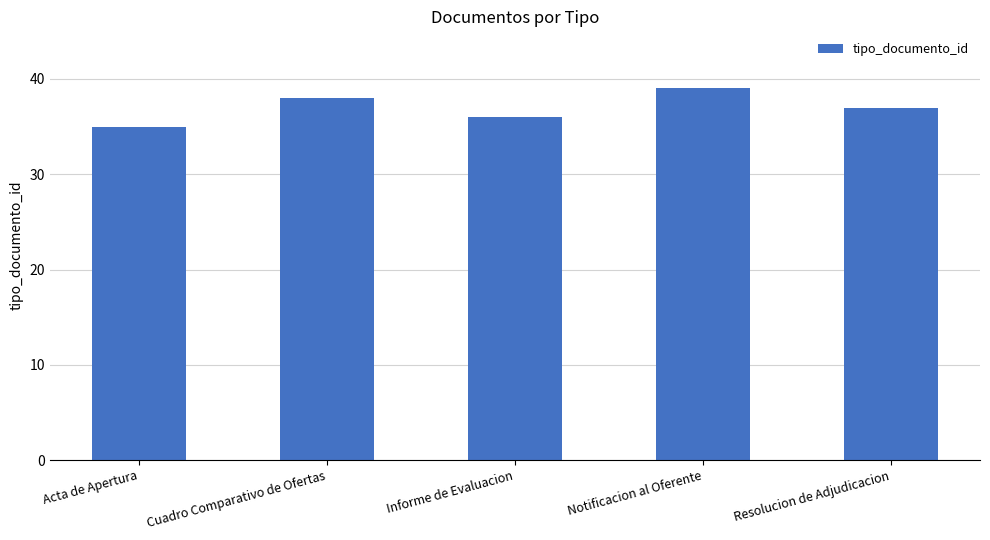

What is the ratio of the value at Notificacion al Oferente to the value at Acta de Apertura?

1.1